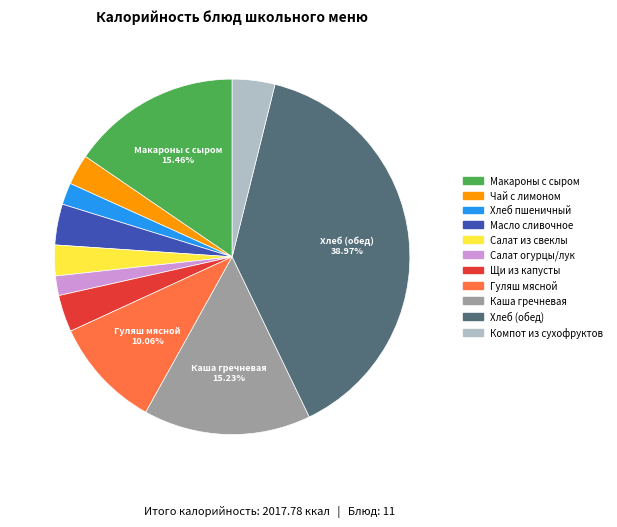

Does any single category account for the majority?

No